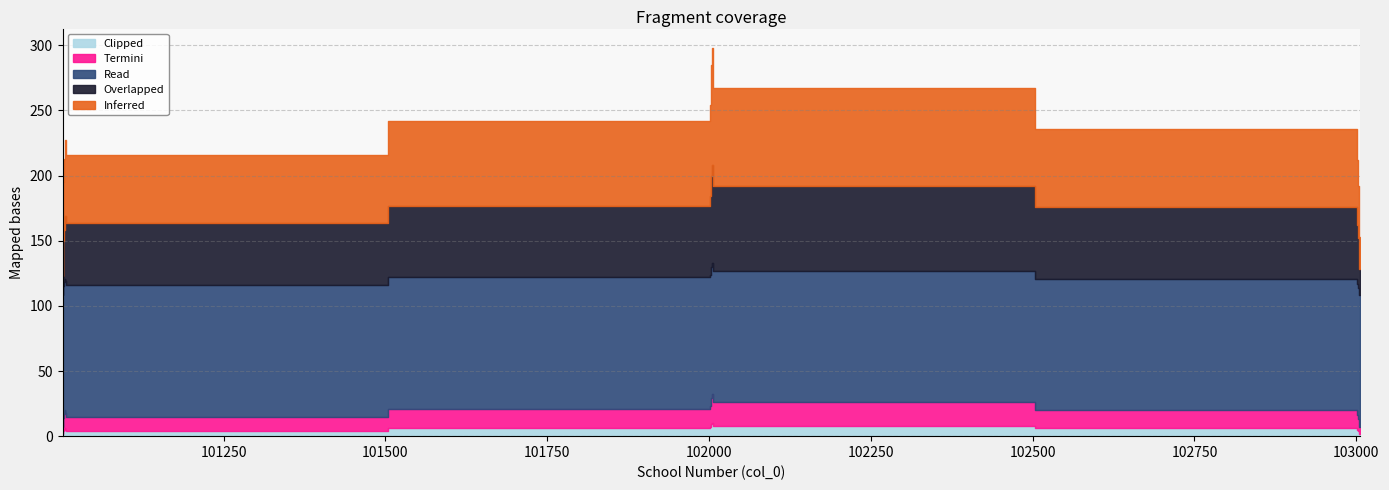

What is the difference between the Termini values at 103003 and 102003?

9